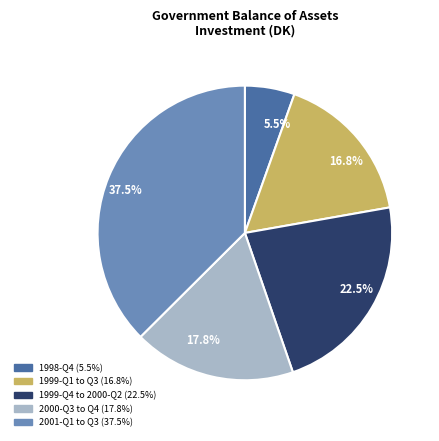

Does any single category account for the majority?

No